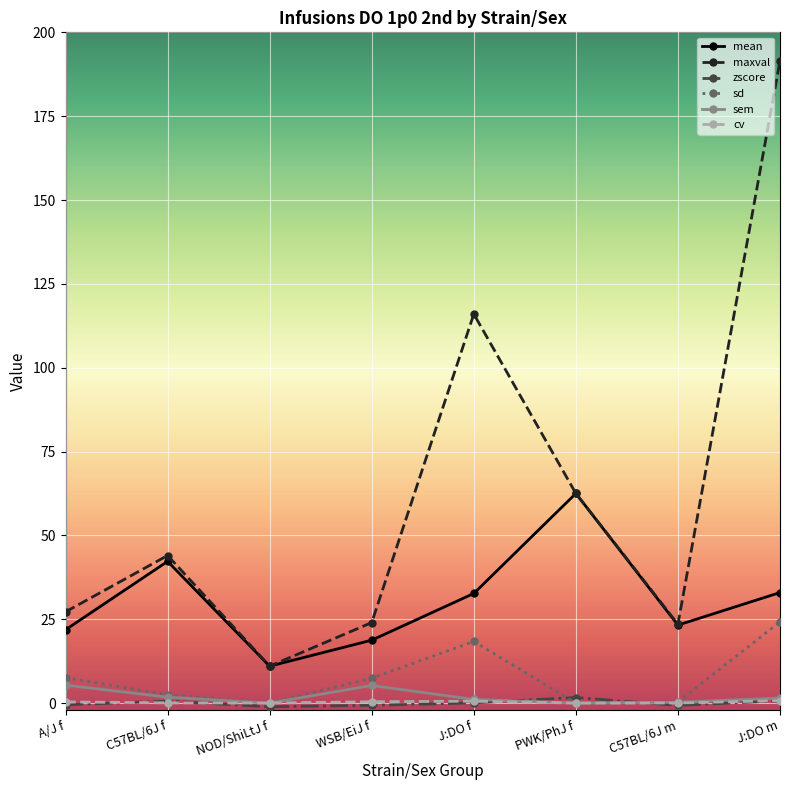

Where is the first local minimum for sem?

NOD/ShiLtJ f